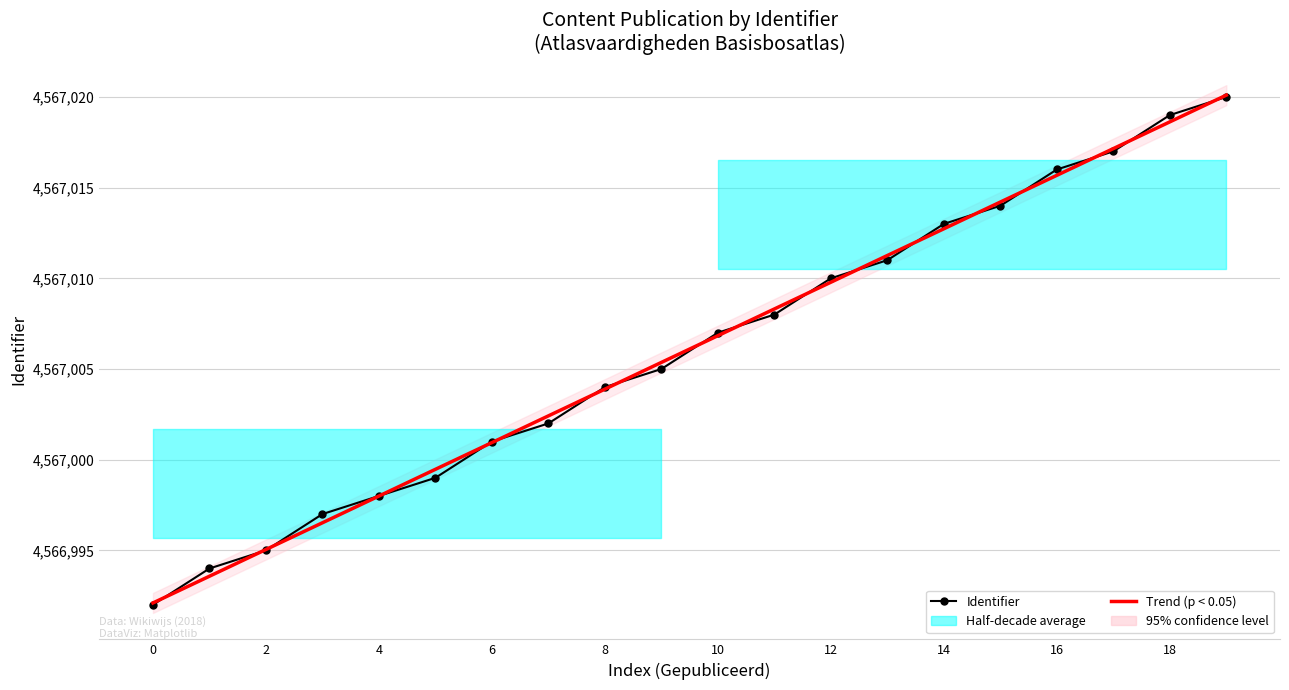

How many lines are shown in the chart?

2